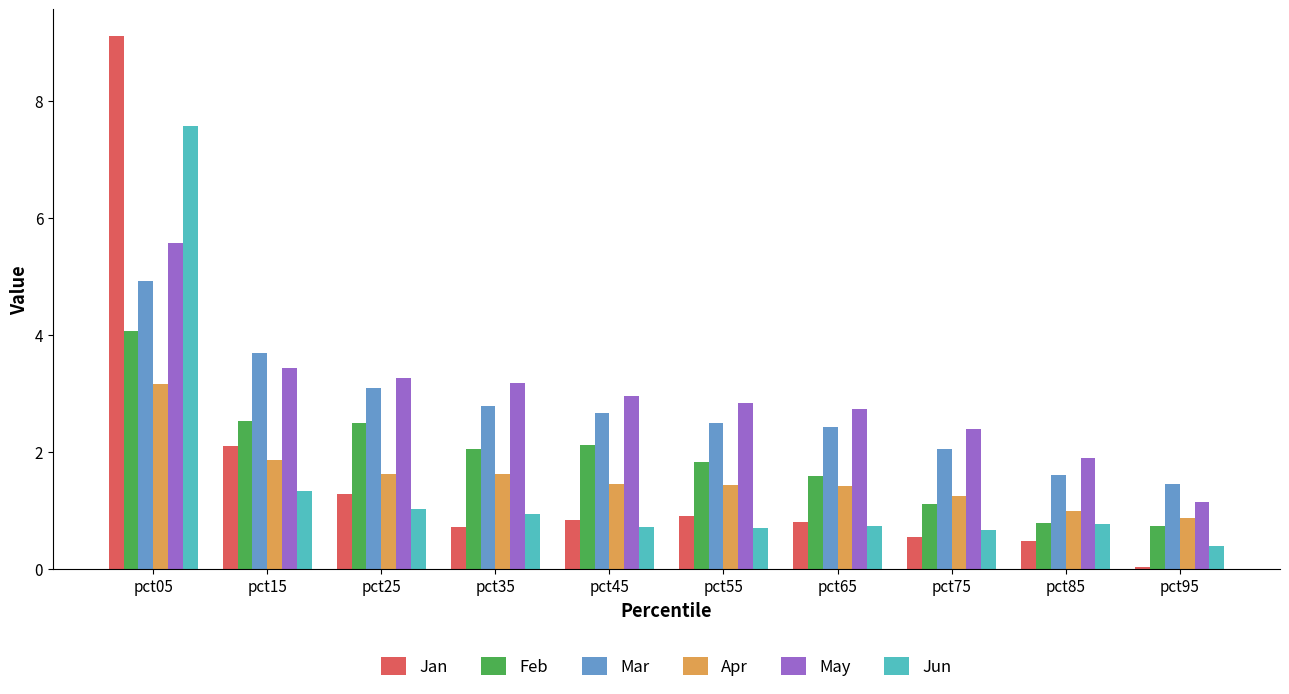

Which series has the largest total across all categories?

May